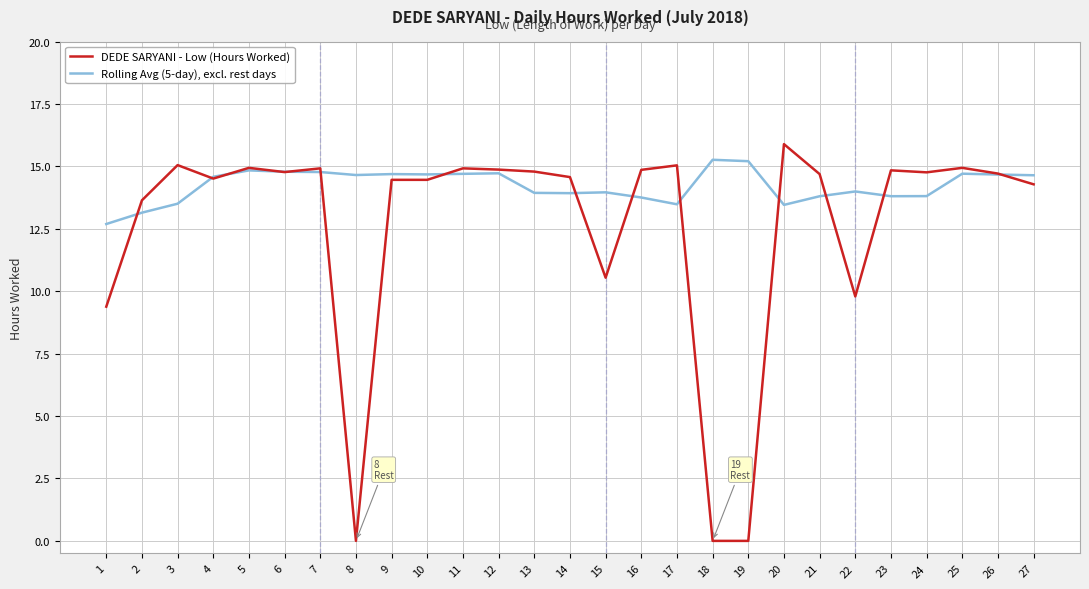

Which series changed the most between 18 and 23?

DEDE SARYANI - Low (Hours Worked)